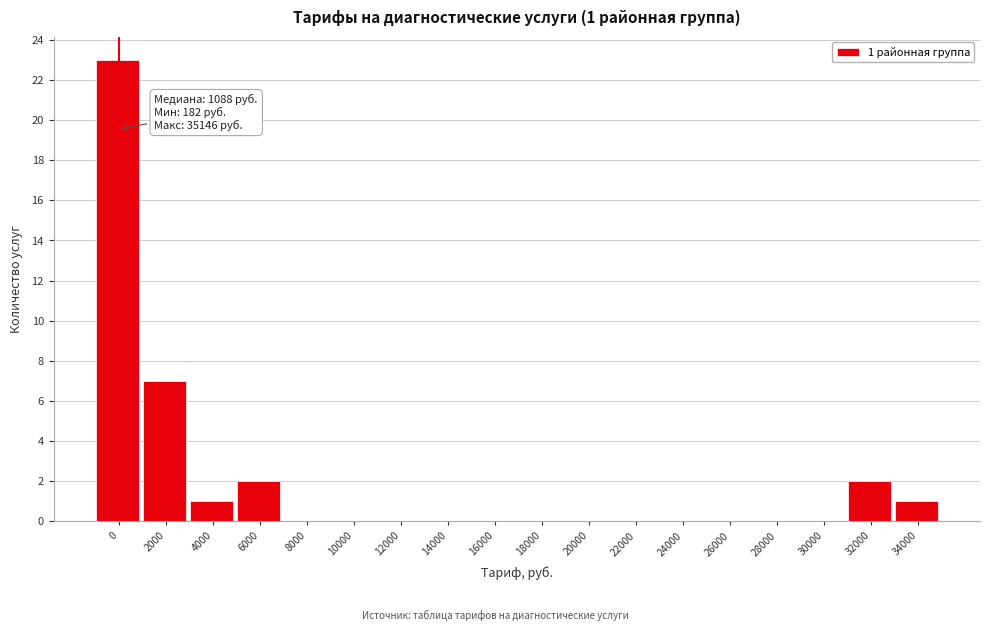

Reading left to right, extract all data points from this chart.

0=23	2000=7	4000=1	6000=2	8000=0	10000=0	12000=0	14000=0	16000=0	18000=0	20000=0	22000=0	24000=0	26000=0	28000=0	30000=0	32000=2	34000=1